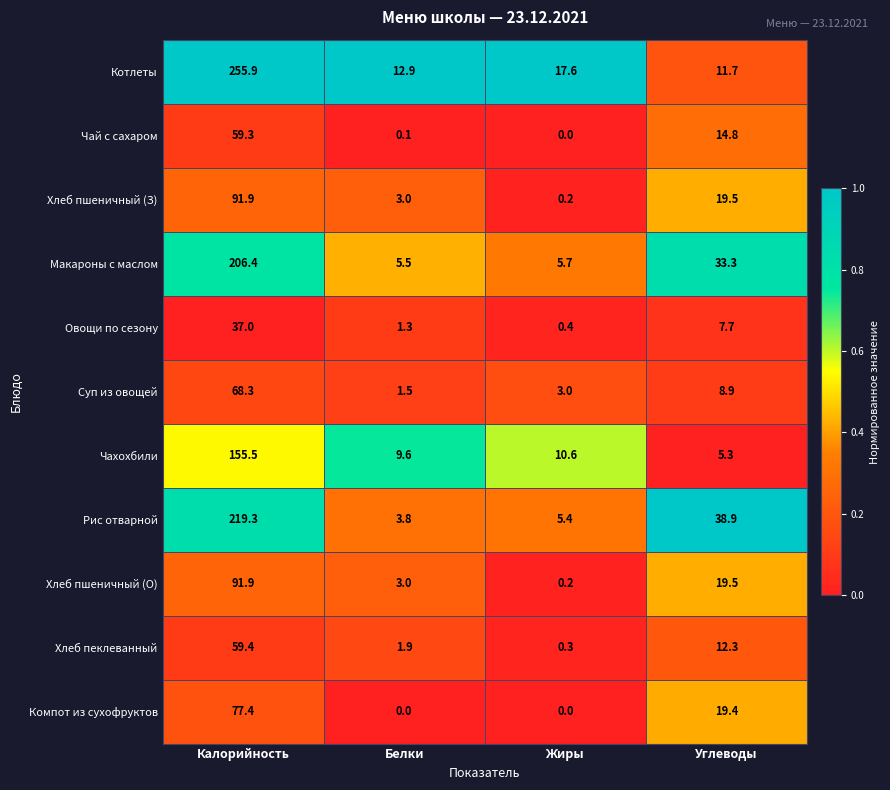

At which category is the sum across all series the highest?

Калорийность